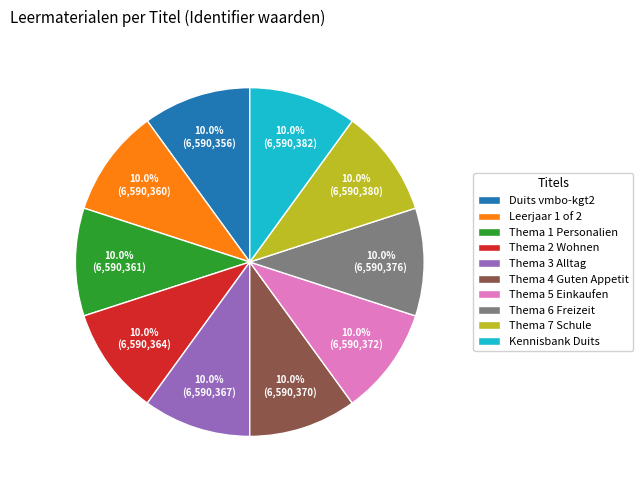

Is there any slice that represents more than half of the pie?

No